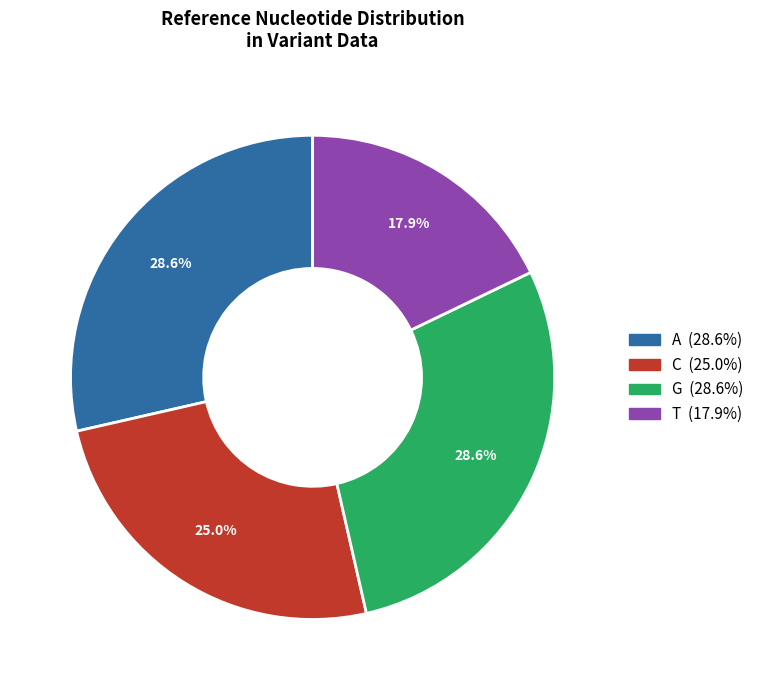

Does any single category account for the majority?

No